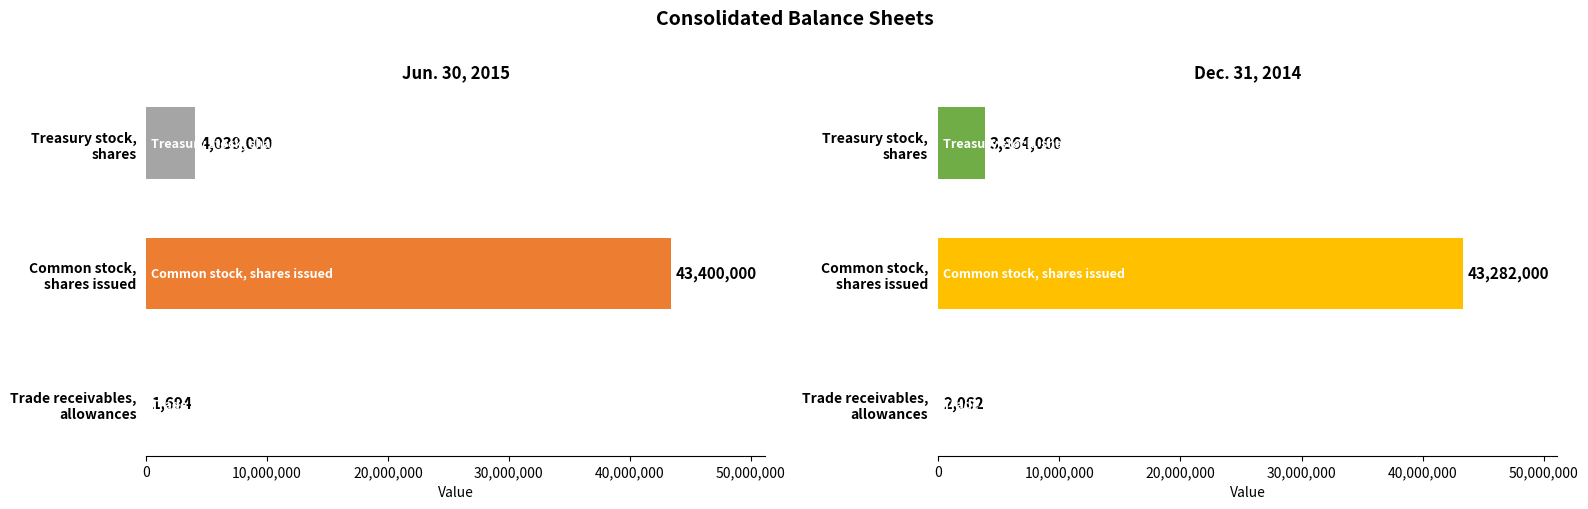

How many values in the Jun. 30, 2015 series exceed 4039000?

1